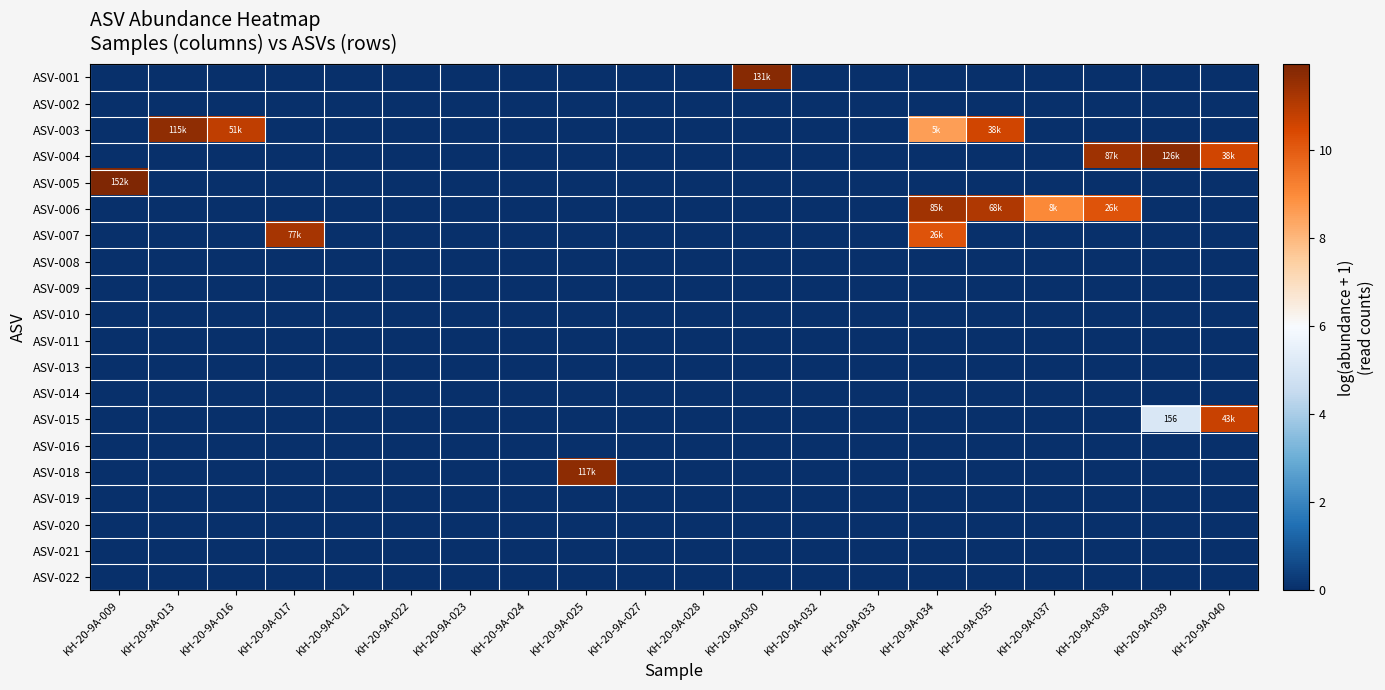

True or false: ASV-022 has a value of 0.0 at KH-20-9A-021.

True